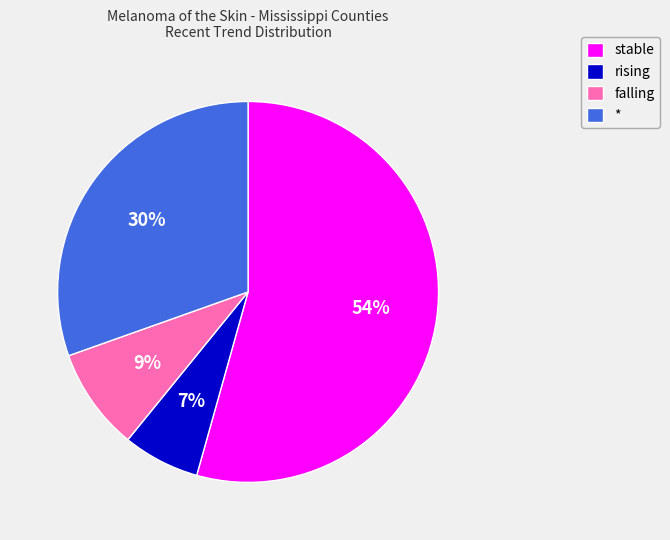

Which has a higher value, stable or *?

stable